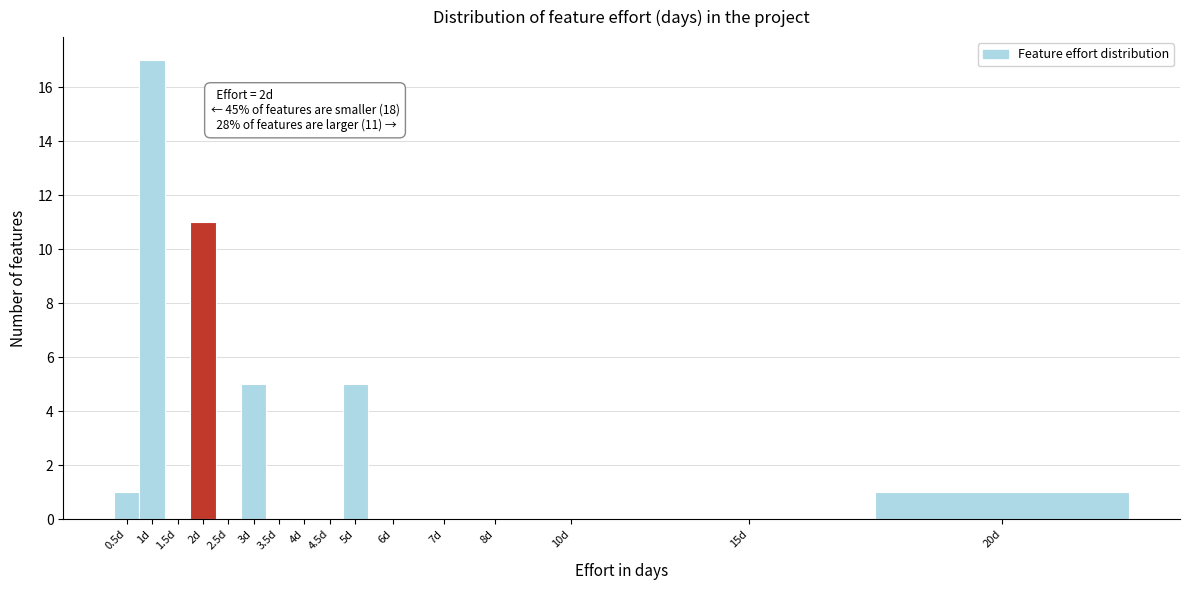

Reading right to left, extract all data points from this chart.

20d=1	15d=0	10d=0	8d=0	7d=0	6d=0	5d=5	4.5d=0	4d=0	3.5d=0	3d=5	2.5d=0	2d=11	1.5d=0	1d=17	0.5d=1